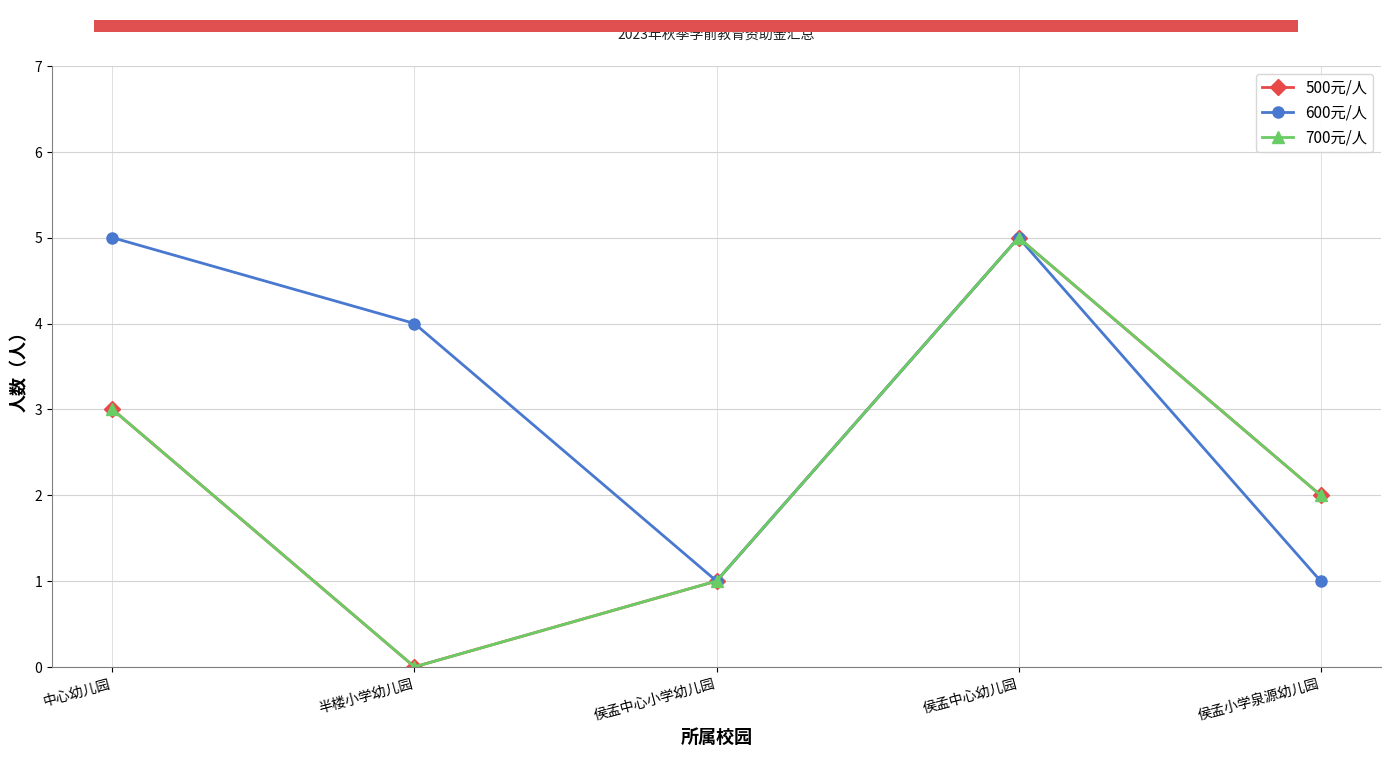

What position from the left is 侯孟小学泉源幼儿园?

5